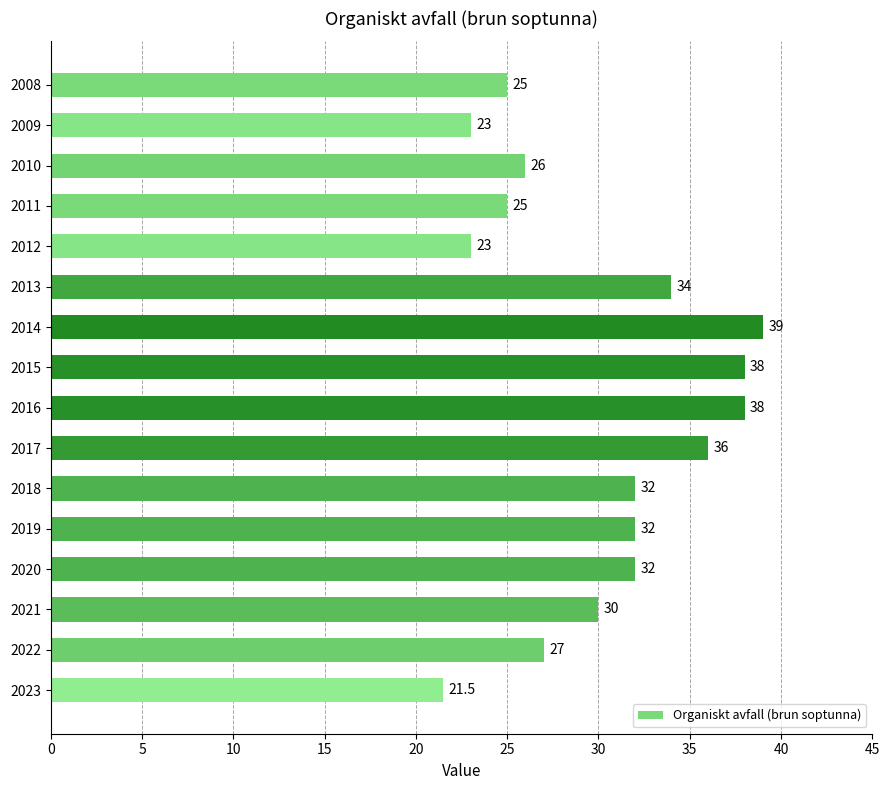

What is the ratio of the value at 2016 to the value at 2018?

1.2